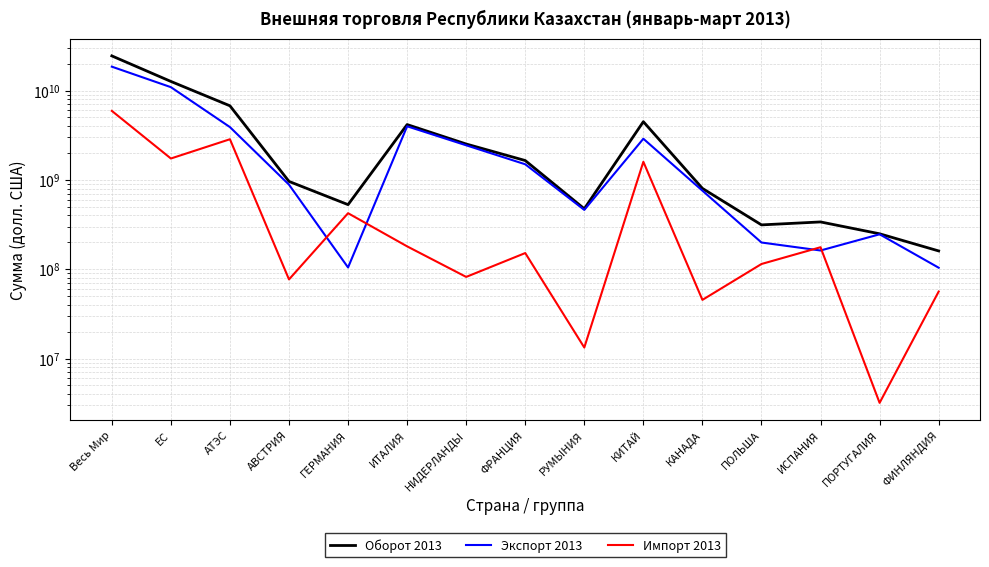

Rank the series by their average value, from lowest to highest.

Импорт 2013, Экспорт 2013, Оборот 2013